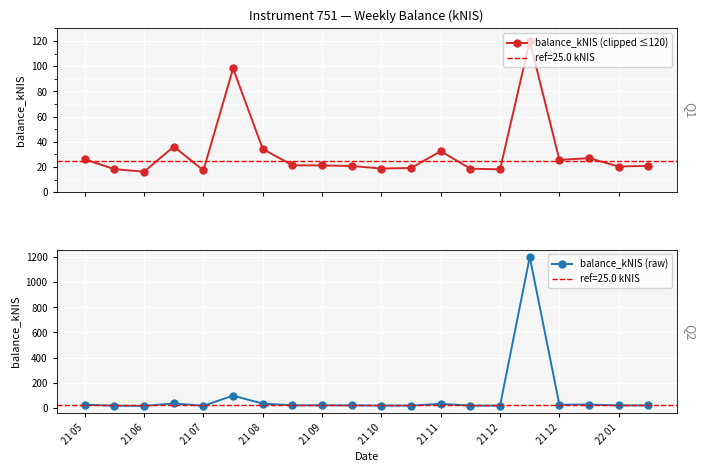

What is the sum of all balance_kNIS (clipped ≤120) values?

631.3